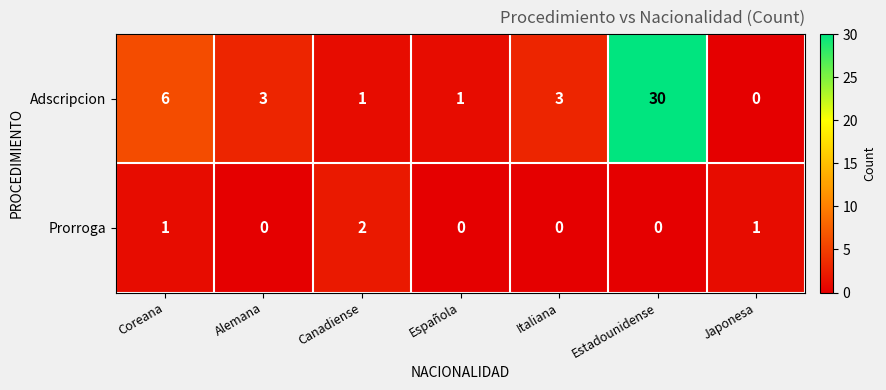

How many distinct data groups are displayed?

2